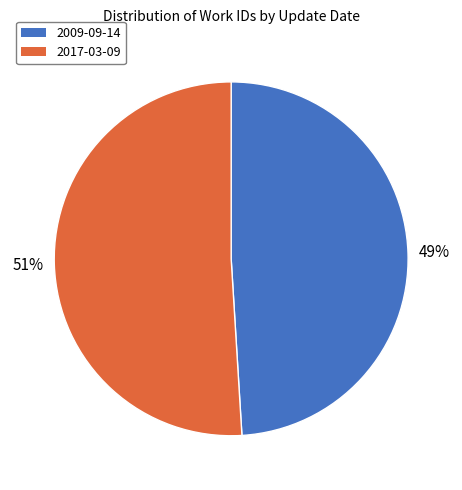

Rank the categories by value from highest to lowest.

2017-03-09, 2009-09-14